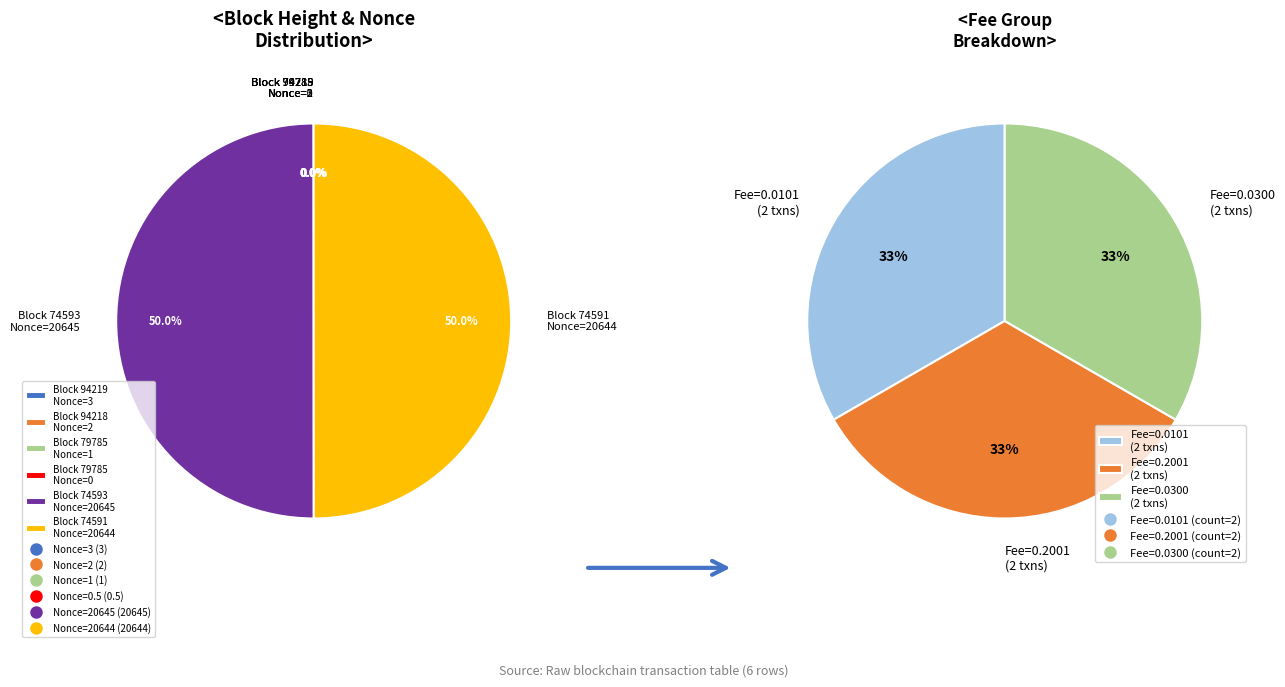

What portion of the pie excludes 74593?

50.0%